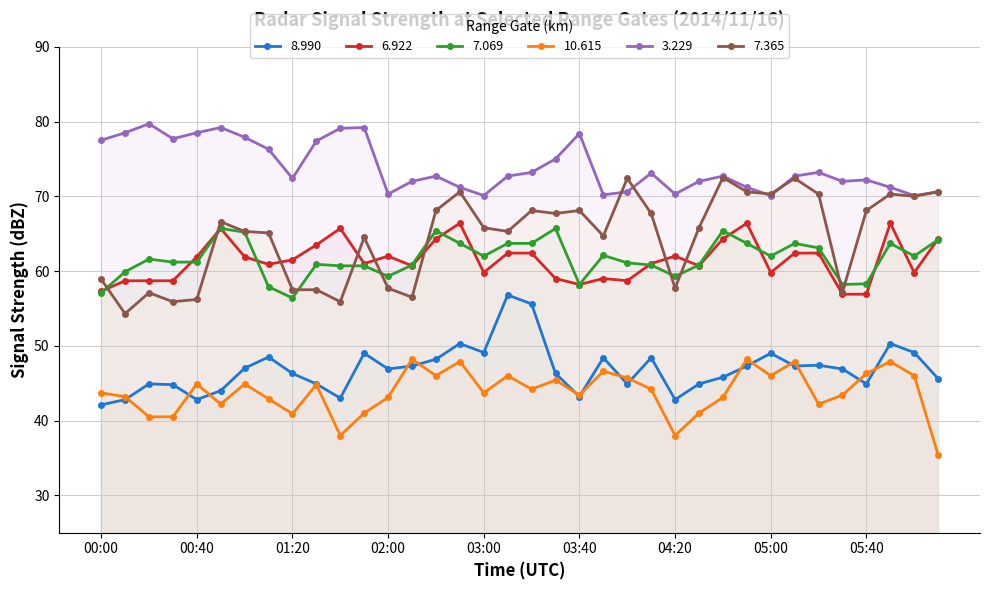

At which label is   7.069 closest to 61?

01:30